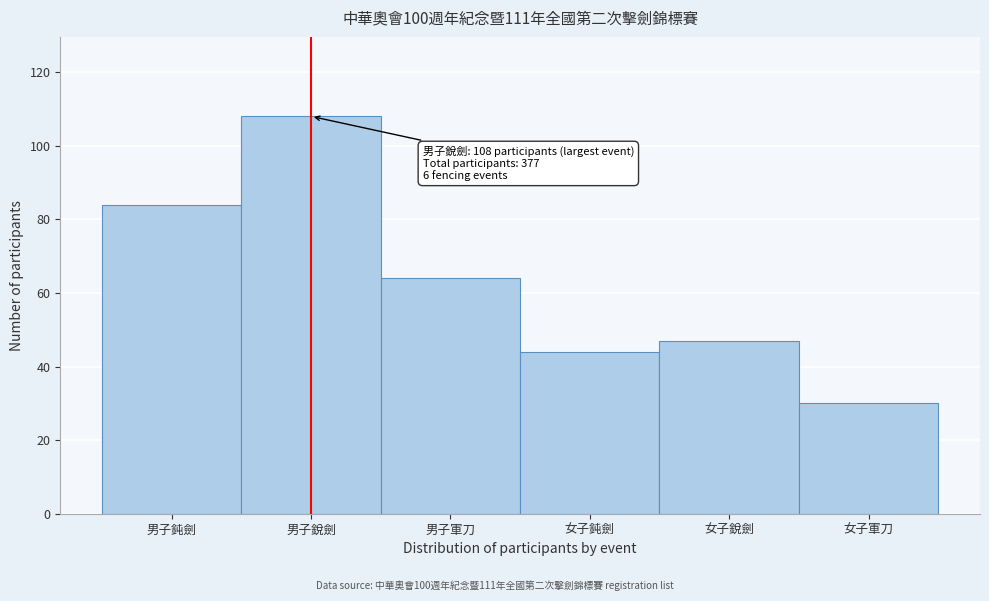

Reading left to right, what are all the values shown in this chart?

84	108	64	44	47	30